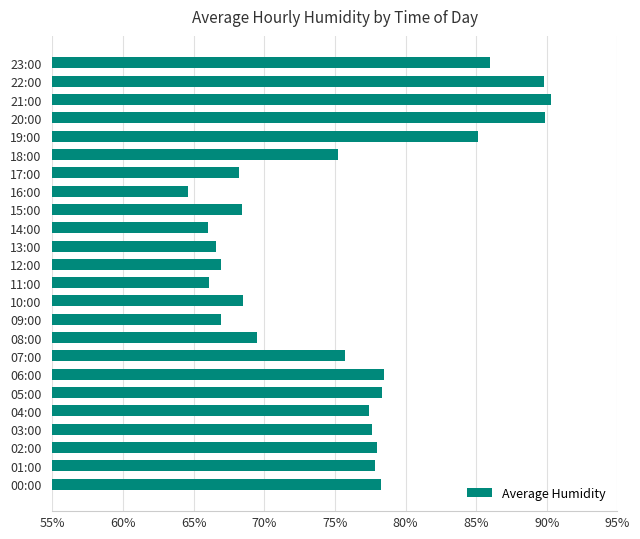

What is the average value?

75.4